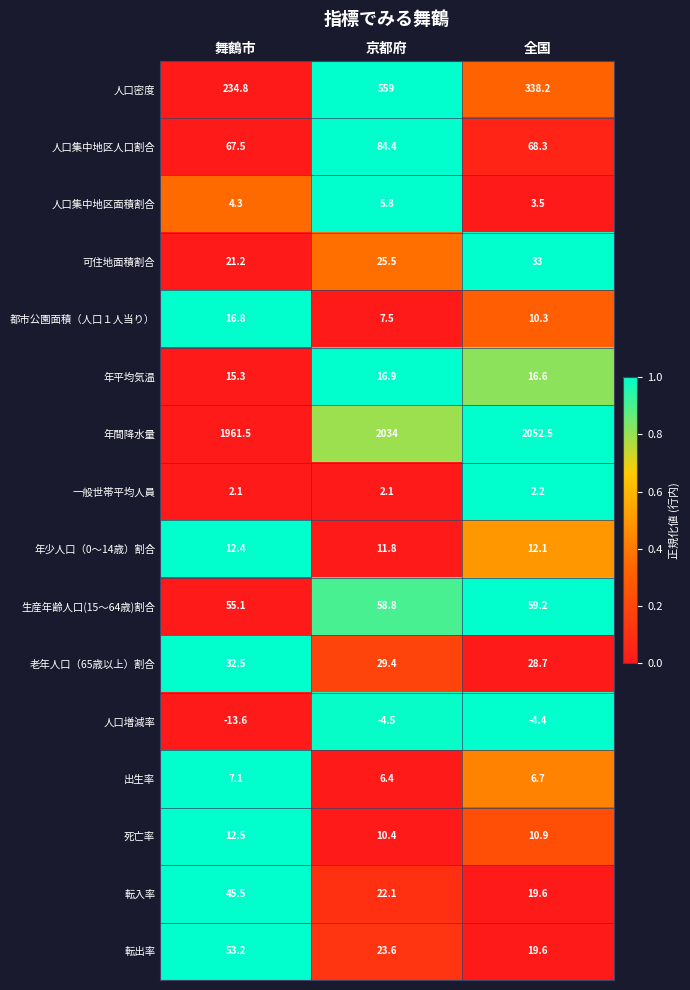

The value of 人口密度 at 京都府 is 145.3. True or false?

False